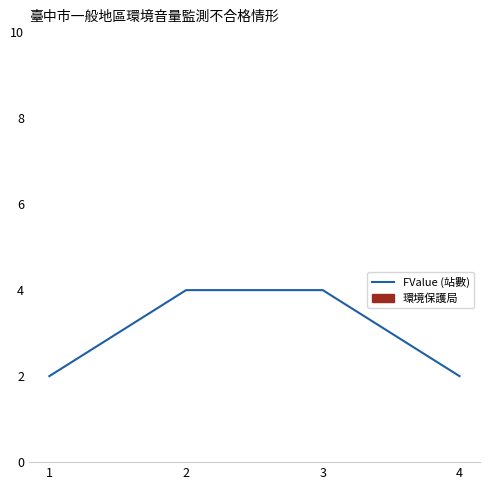

What is the difference between the maximum and minimum values?

2